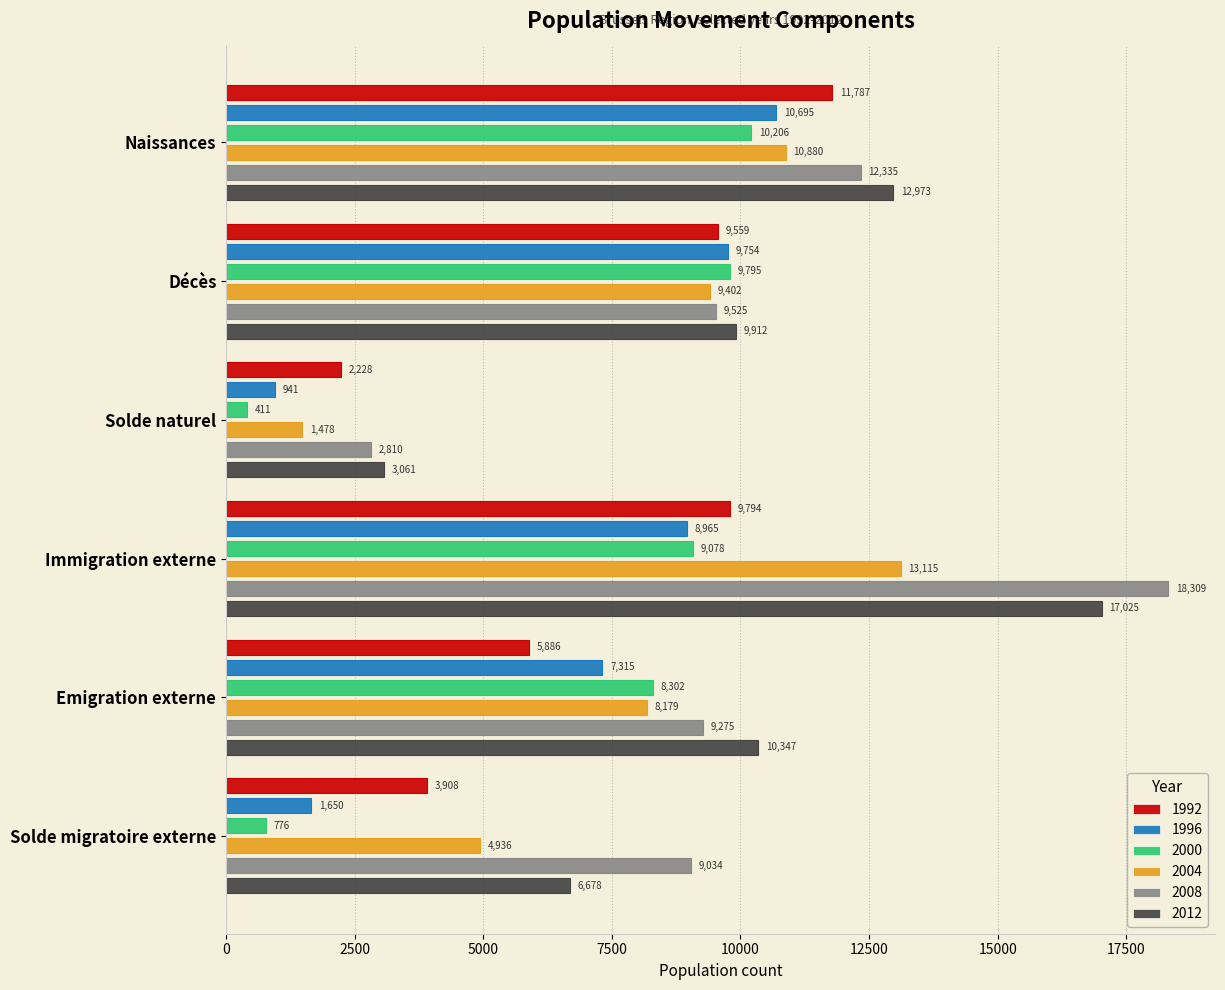

What are all the series names shown in the legend?

1992, 1996, 2000, 2004, 2008, 2012